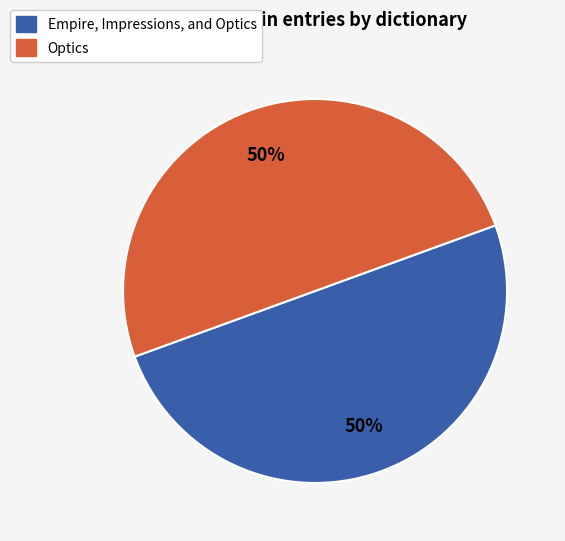

The Empire, Impressions, and Optics slice represents 50% of the pie. True or false?

True